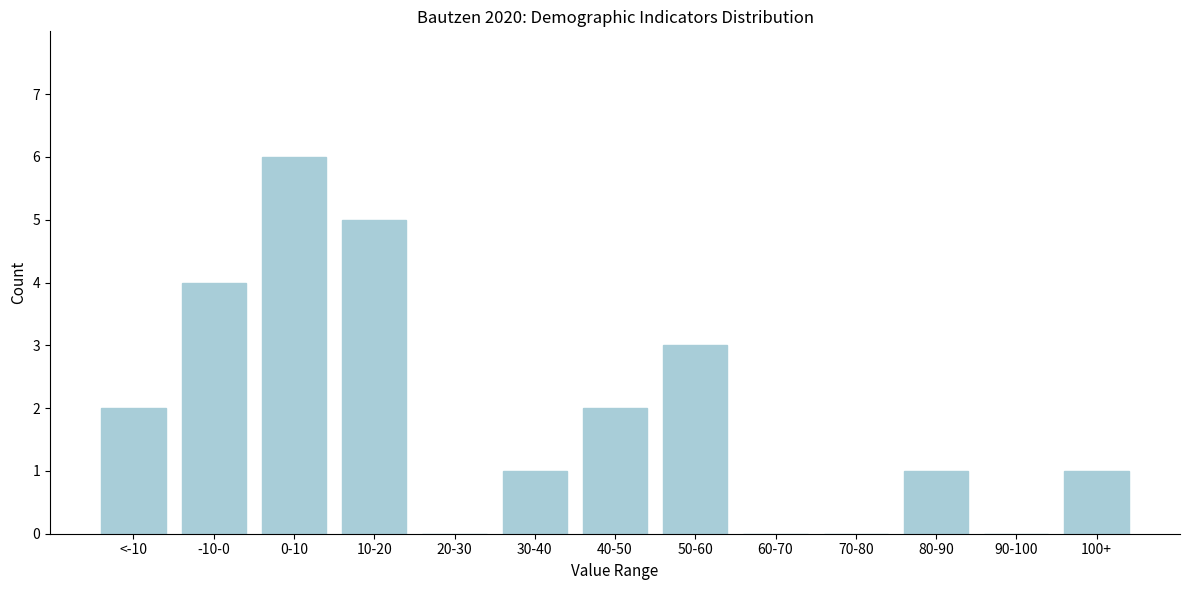

Reading right to left, list all the values displayed in this chart.

100+=1	90-100=0	80-90=1	70-80=0	60-70=0	50-60=3	40-50=2	30-40=1	20-30=0	10-20=5	0-10=6	-10-0=4	<-10=2